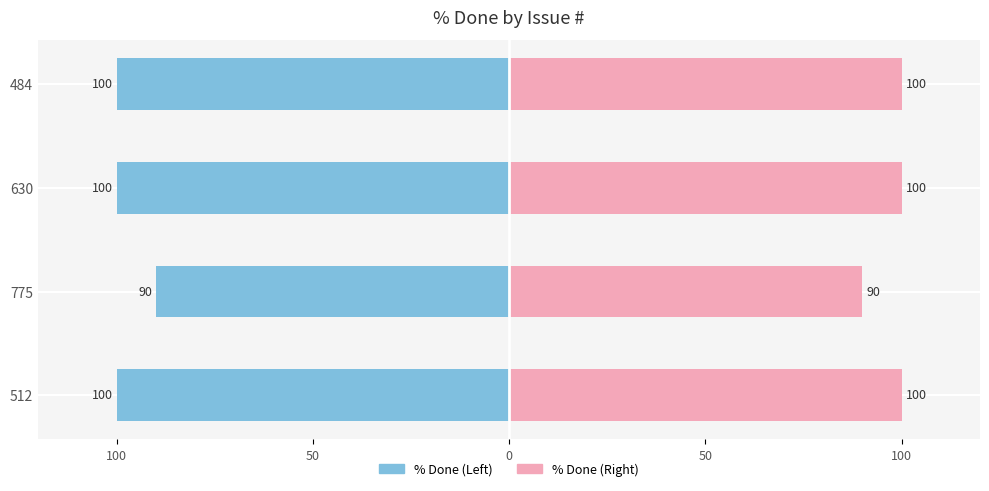

Reading right to left, extract all data points from this chart.

% Done: -100	-100	-90	-100
% Done (right): 100	100	90	100